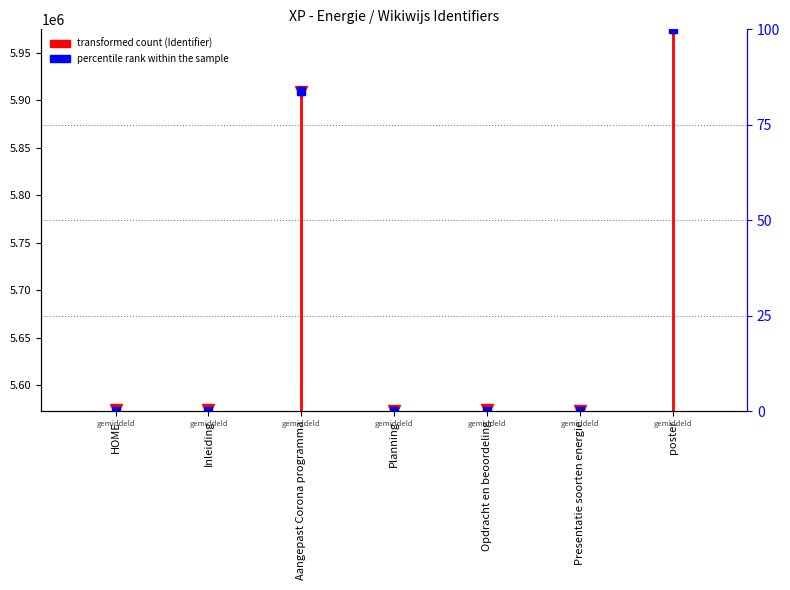

Approximately how many times larger is the value at HOME compared to HOME?

1.0